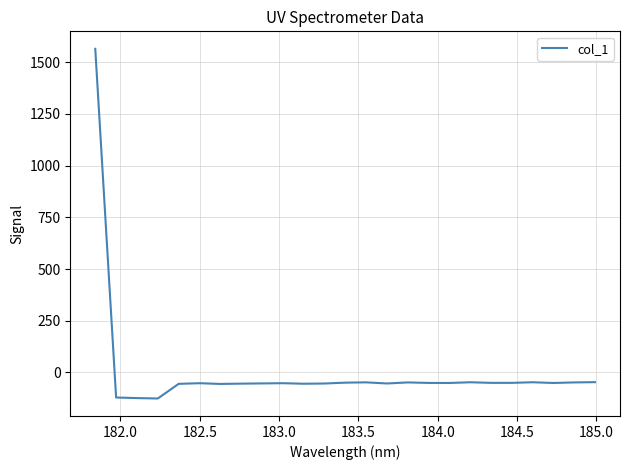

Count the number of values greater than -50.

8